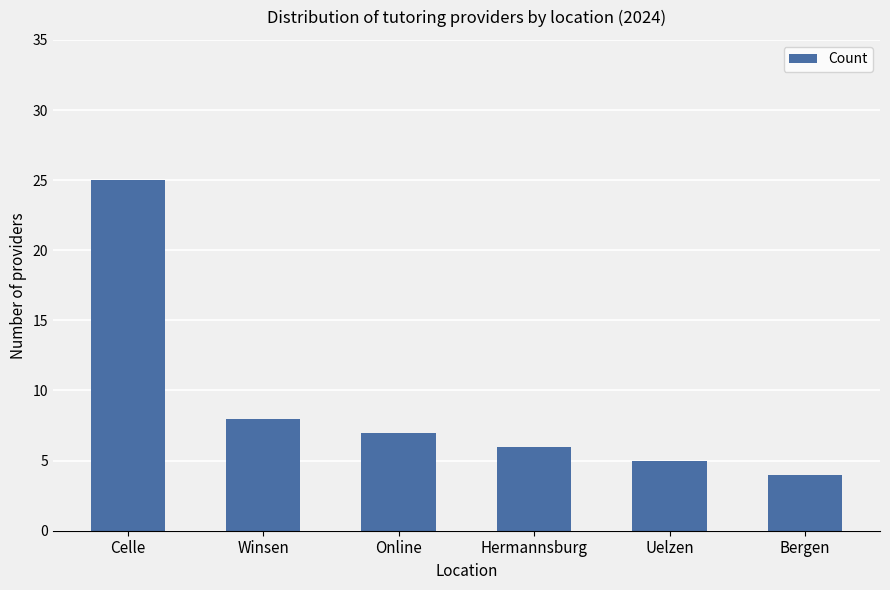

What is the difference between the second highest and second lowest values?

3